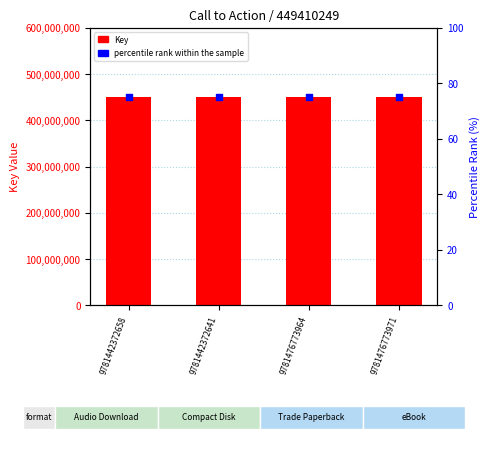

Which series has the largest total across all categories?

Key (count)